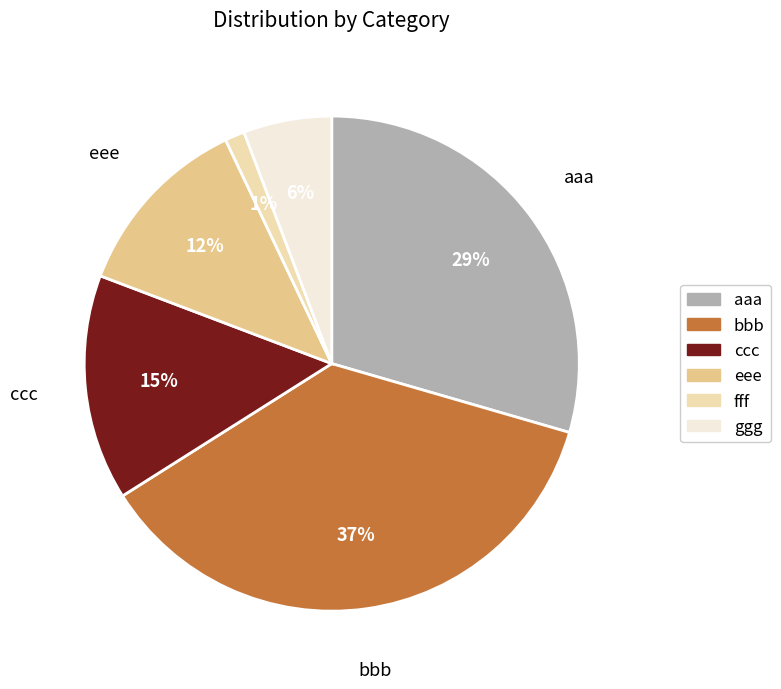

Is there any slice that represents more than half of the pie?

No